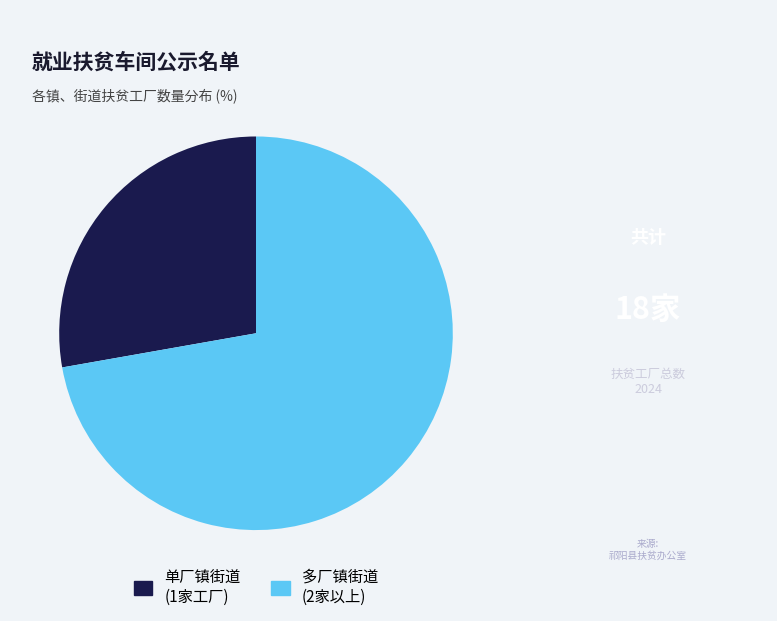

Is there any slice that represents more than half of the pie?

Yes